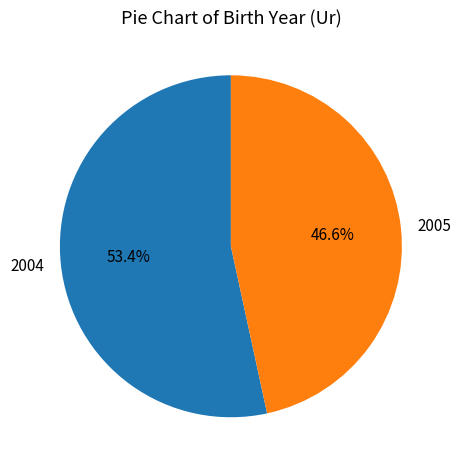

What percentage is the 2005 slice, to the nearest percent?

47%